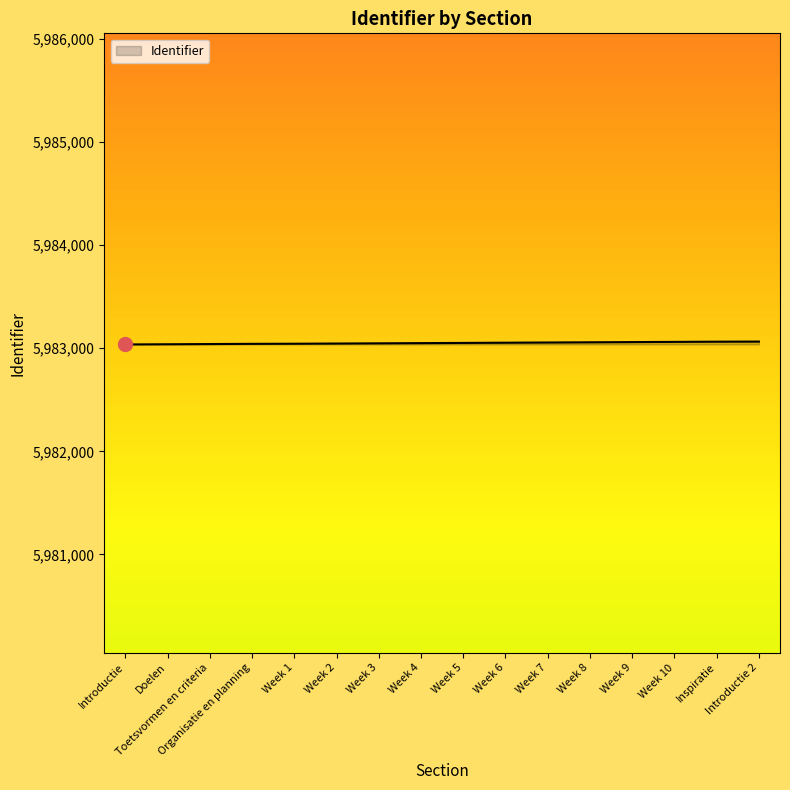

What is the change in value from Doelen to Inspiratie?

+25